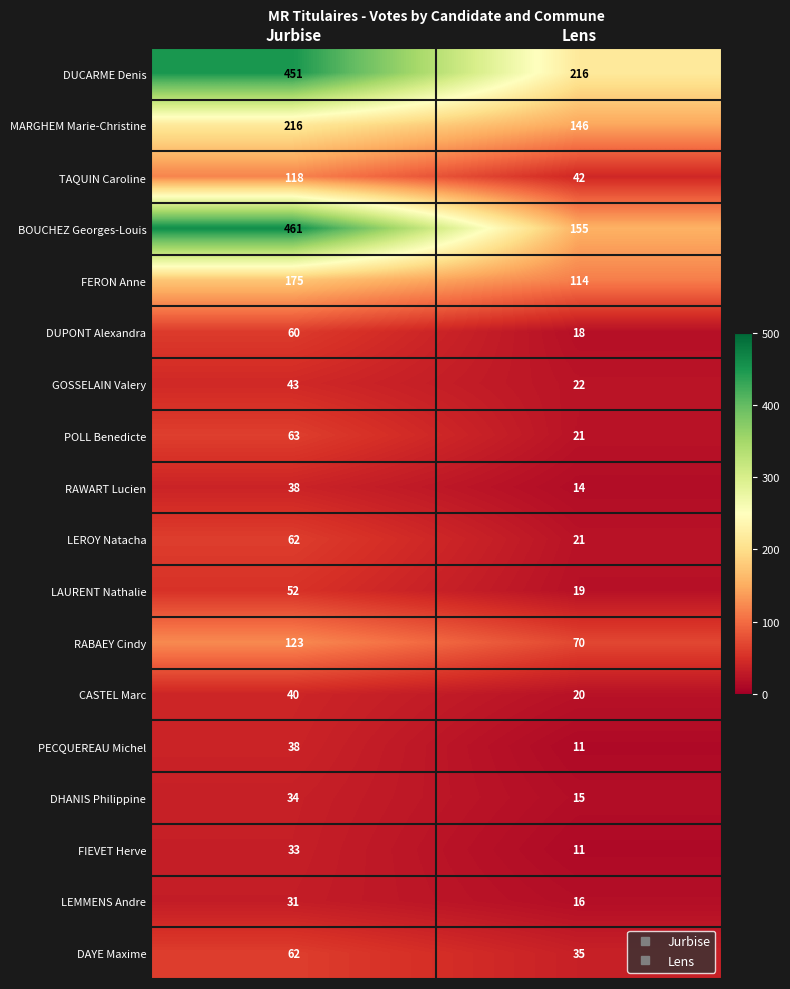

What is the difference between the maximum and minimum values in the BOUCHEZ Georges-Louis series?

306